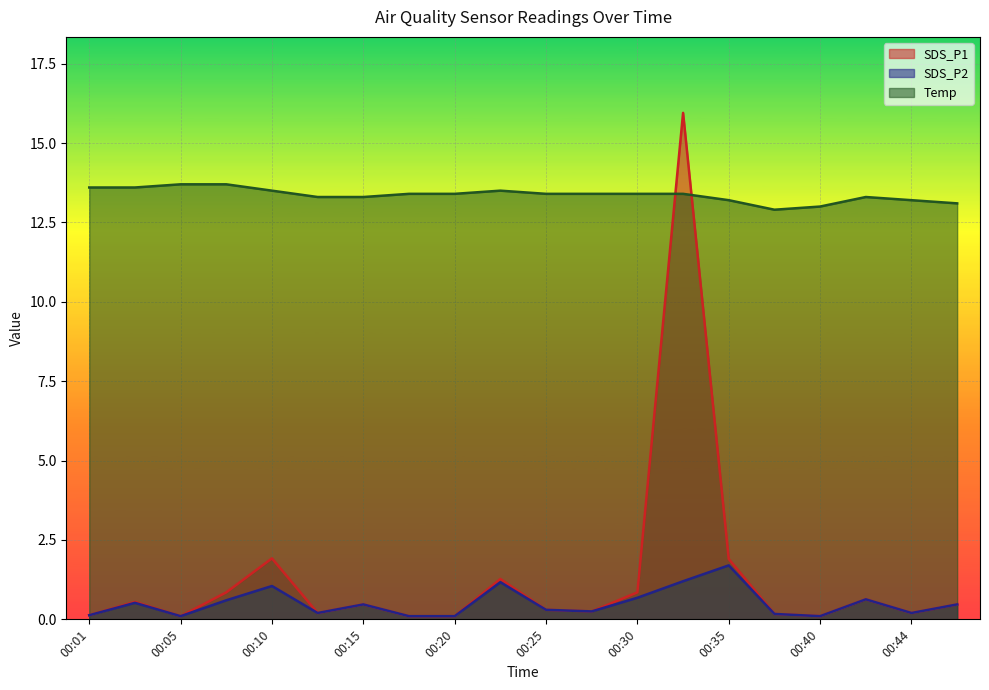

True or false: Temp has more than 2 interior local peaks.

False